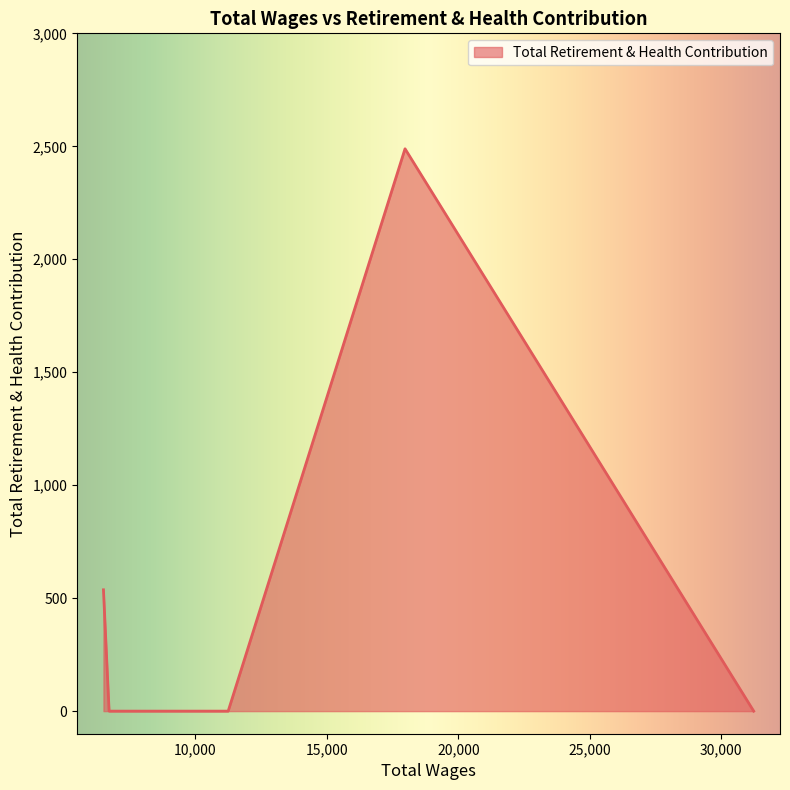

What is the maximum value shown in the chart?

2489